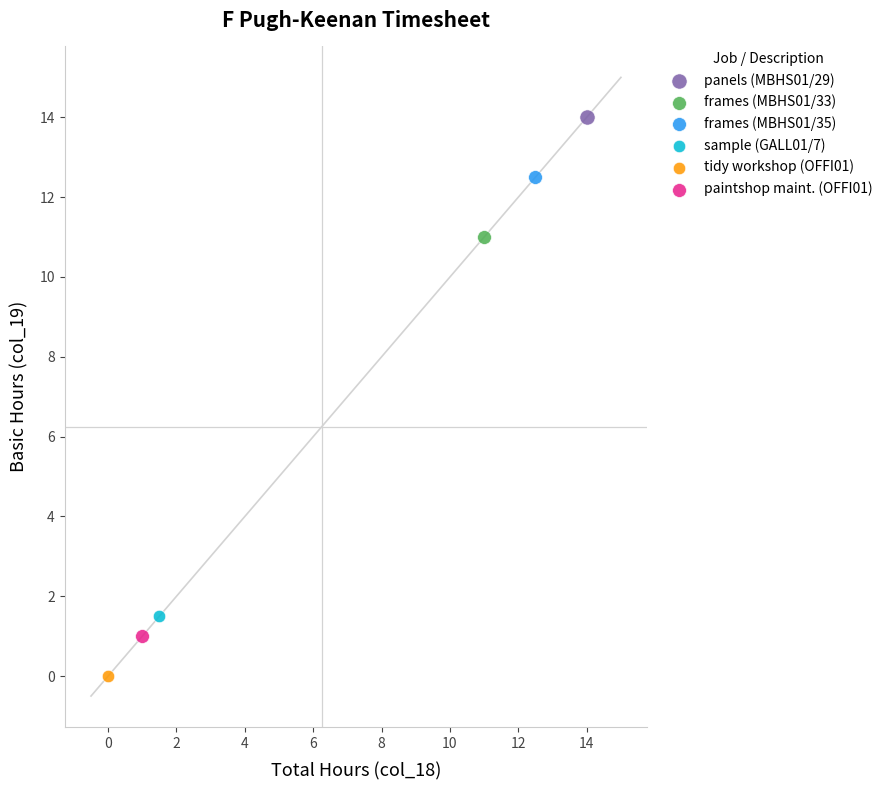

What are all the series names shown in the legend?

panels (MBHS01/29), frames (MBHS01/33), frames (MBHS01/35), sample (GALL01/7), tidy workshop (OFFI01), paintshop maint. (OFFI01)